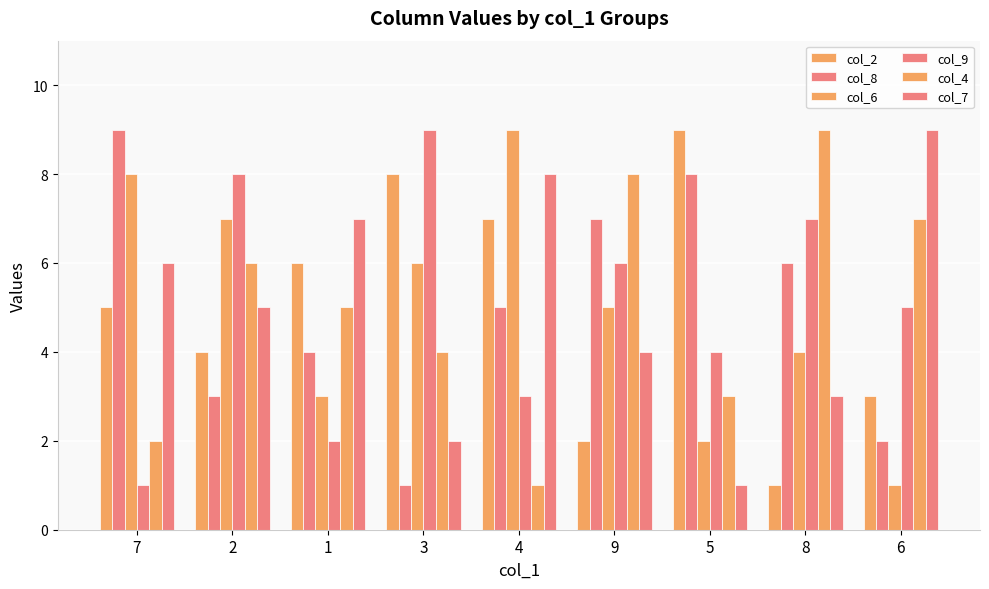

Which series has the largest range (max minus min)?

col_2